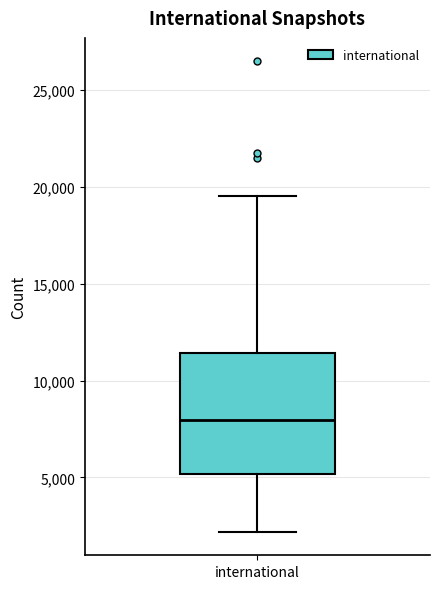

Transcribe this box plot: give where the median line is, the range the box spans, and where the two whiskers end, as read against the y-axis. The values are not printed on the chart, so give them approximately, as read against the axis.

median 8000, box 5000 to 11500, whiskers 2000 to 19500